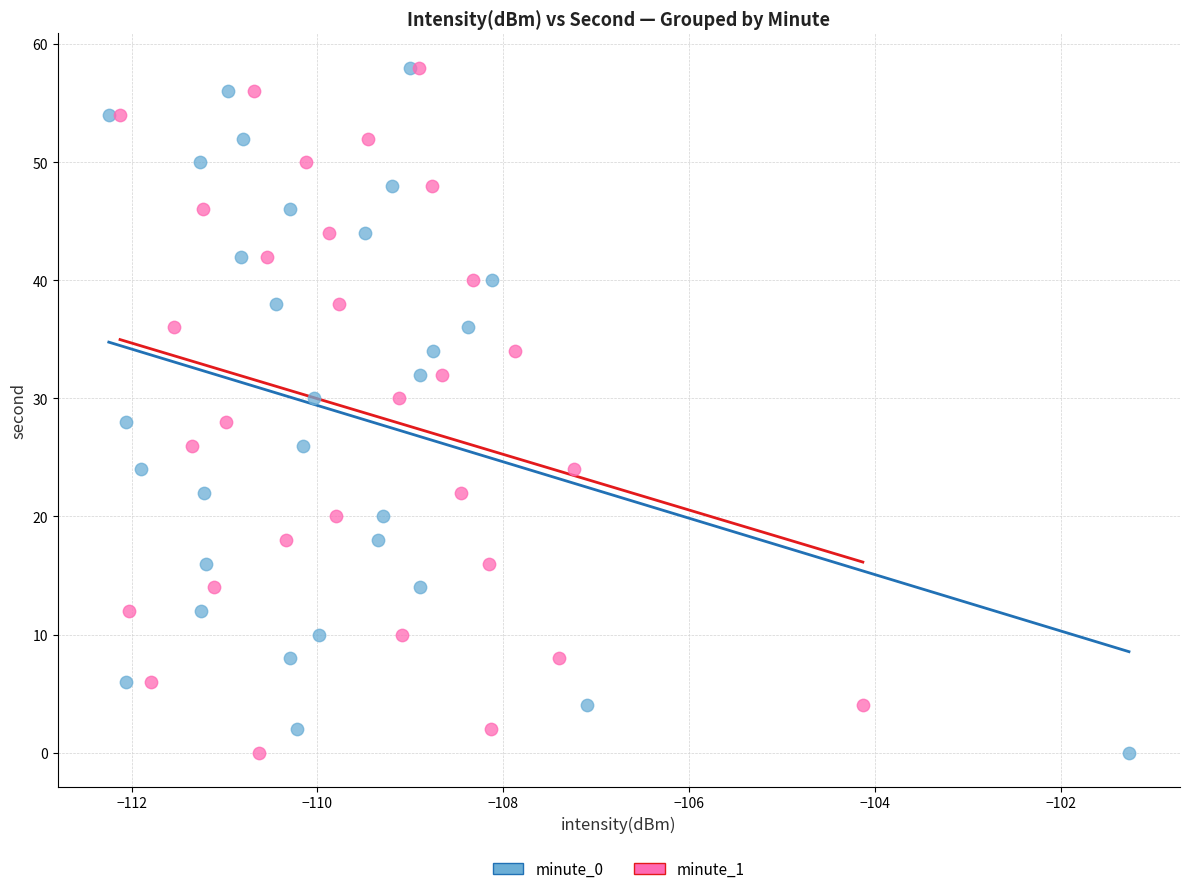

What are all the series names shown in the legend?

minute_0, minute_1